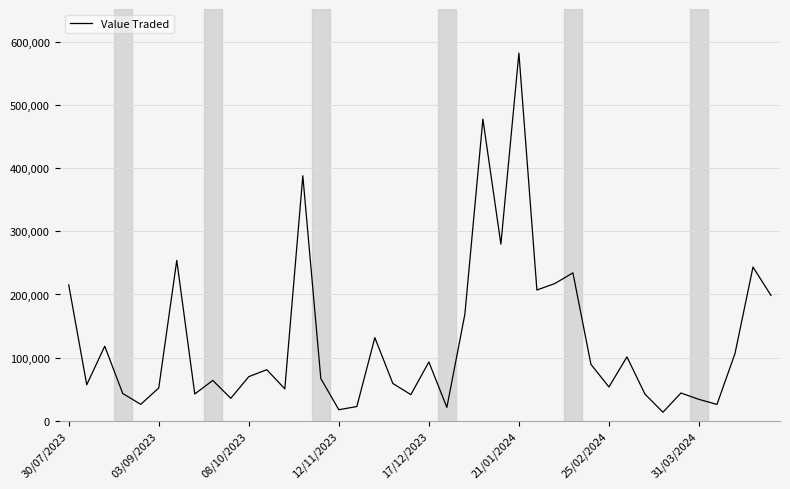

What is the smallest value displayed?

13237